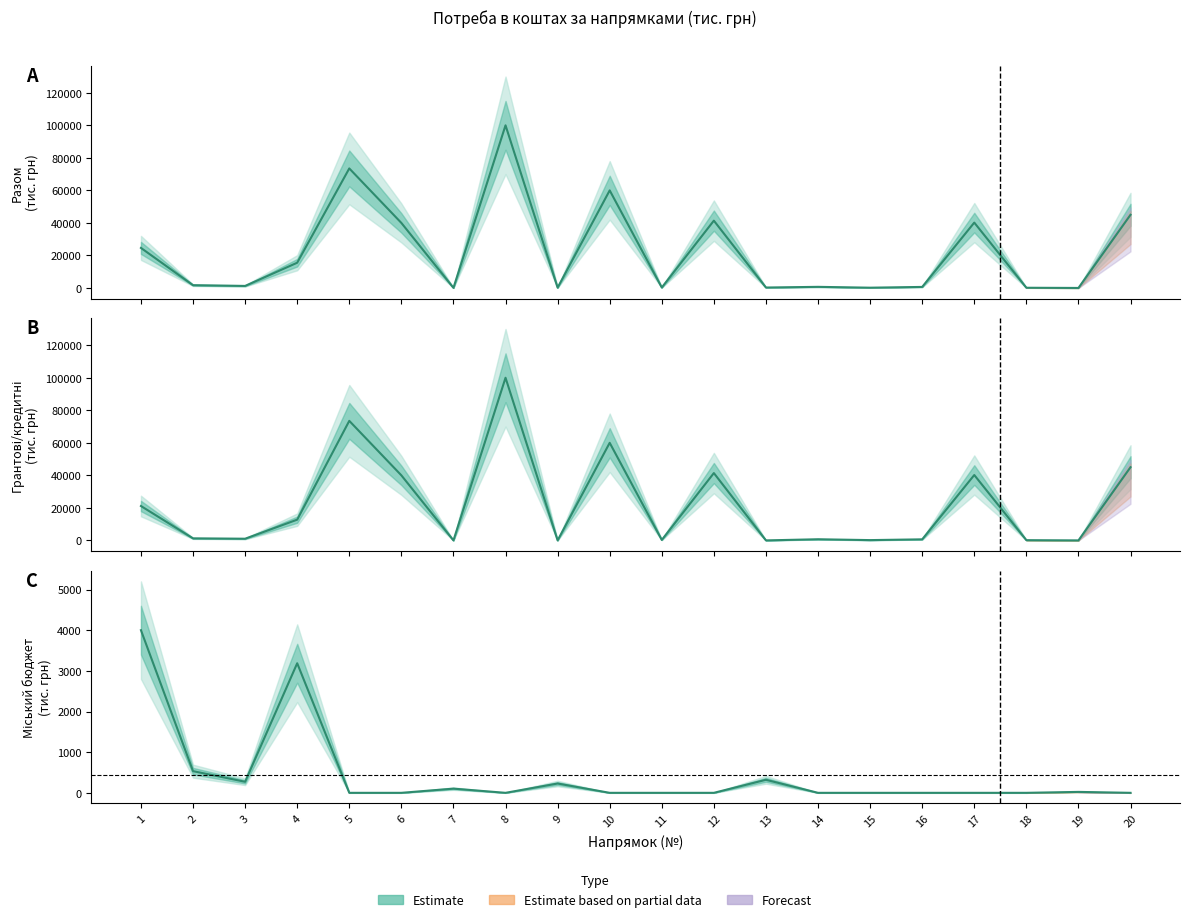

At which category does Міський бюджет reach its first local peak?

4